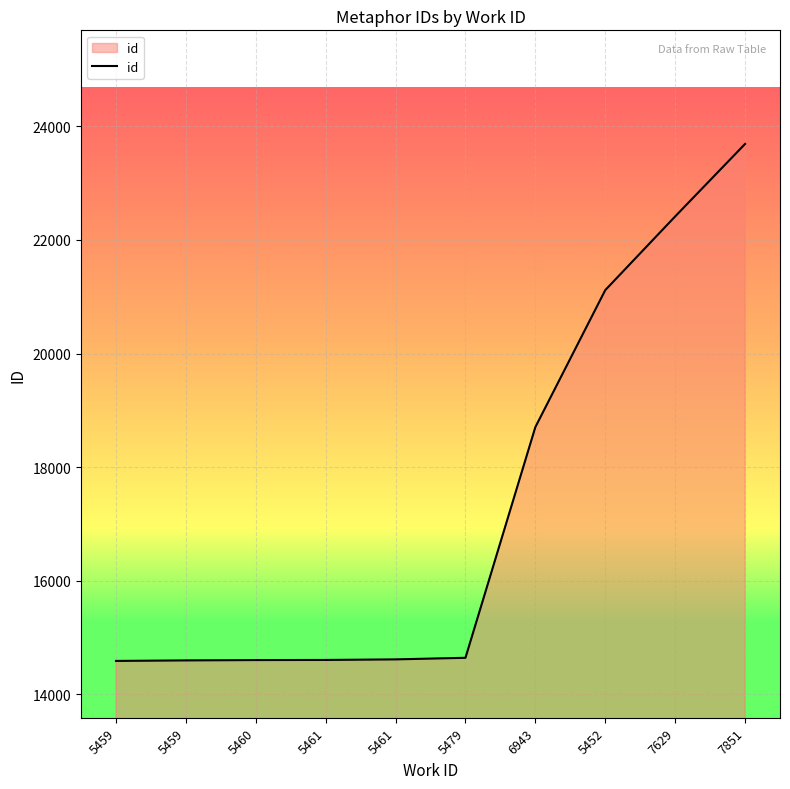

Where is the data nearest to the value 19140?

6943